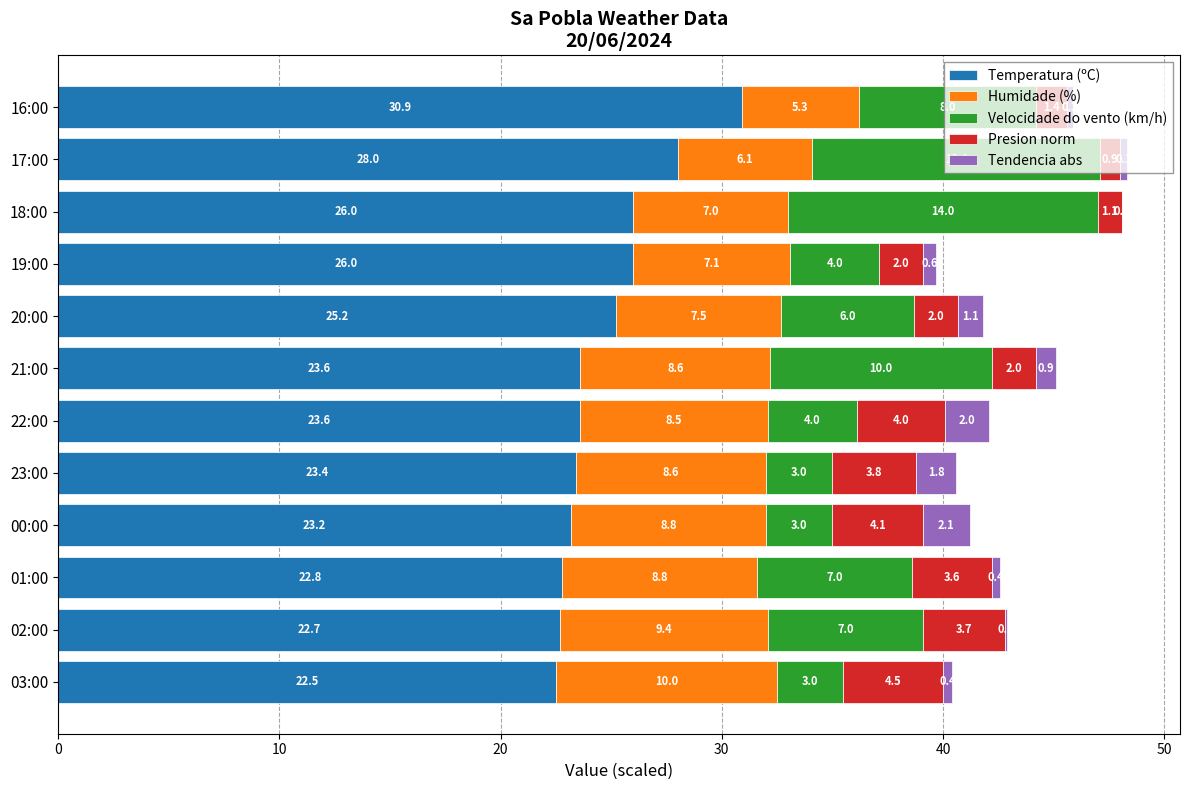

At which category is the sum across all series the highest?

17:00